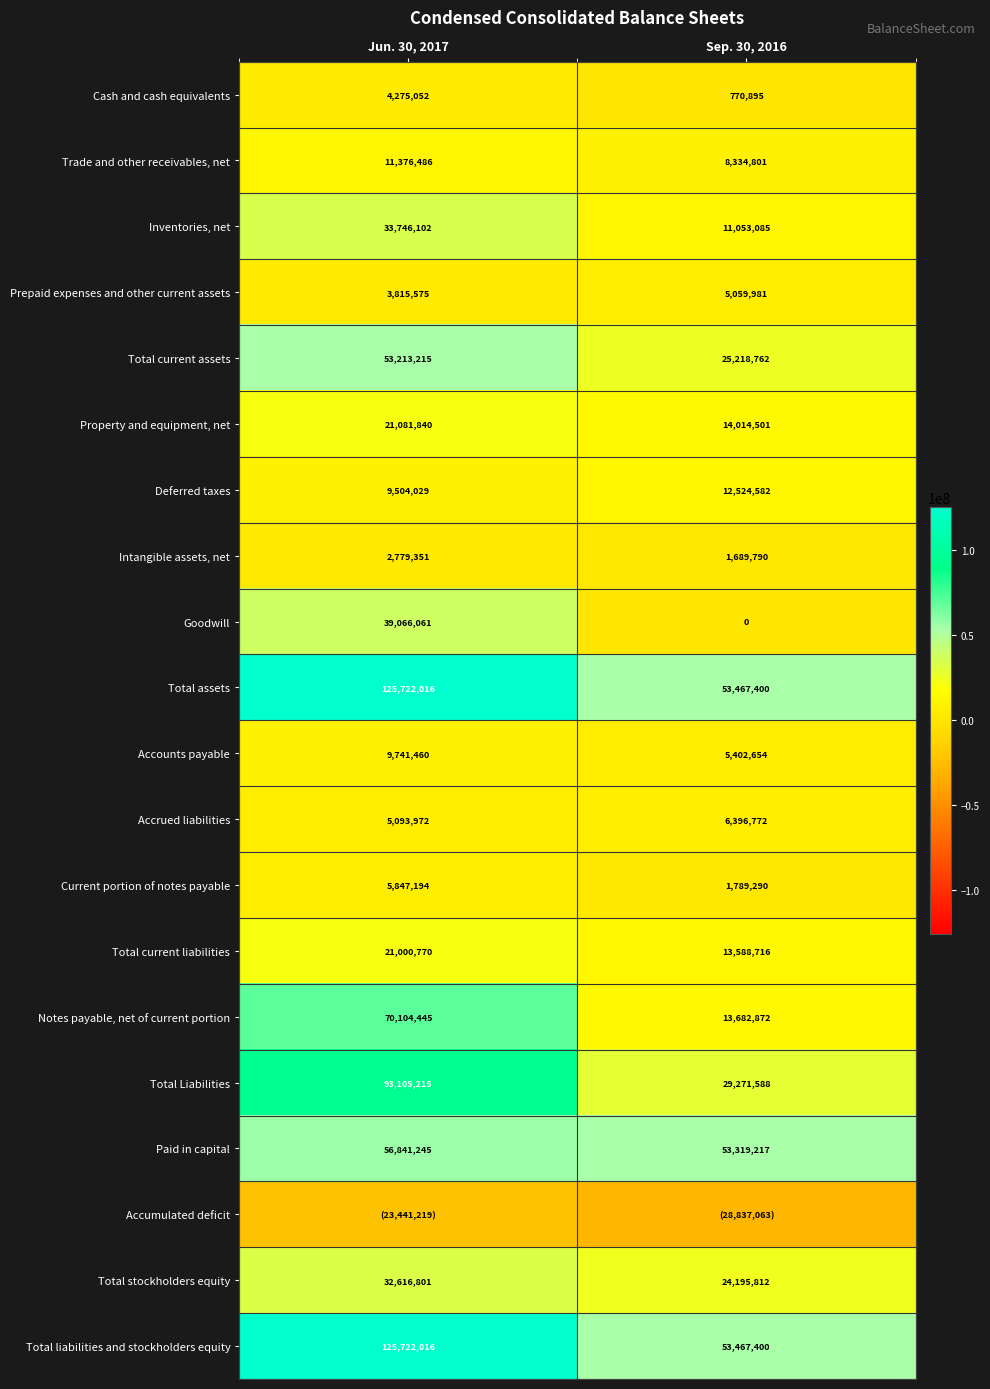

What is the sum of the Goodwill values at Sep. 30, 2016 and Jun. 30, 2017?

39066061